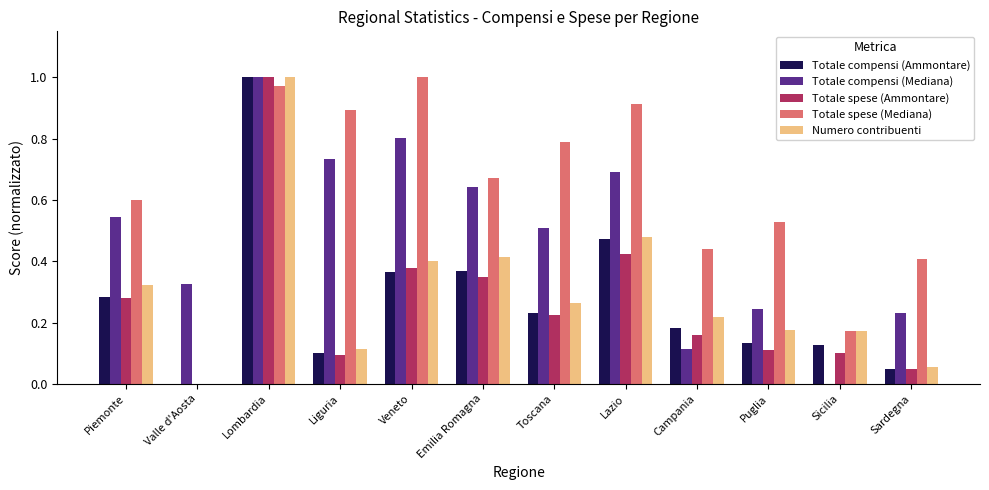

At which category is the sum across all series the highest?

Lombardia